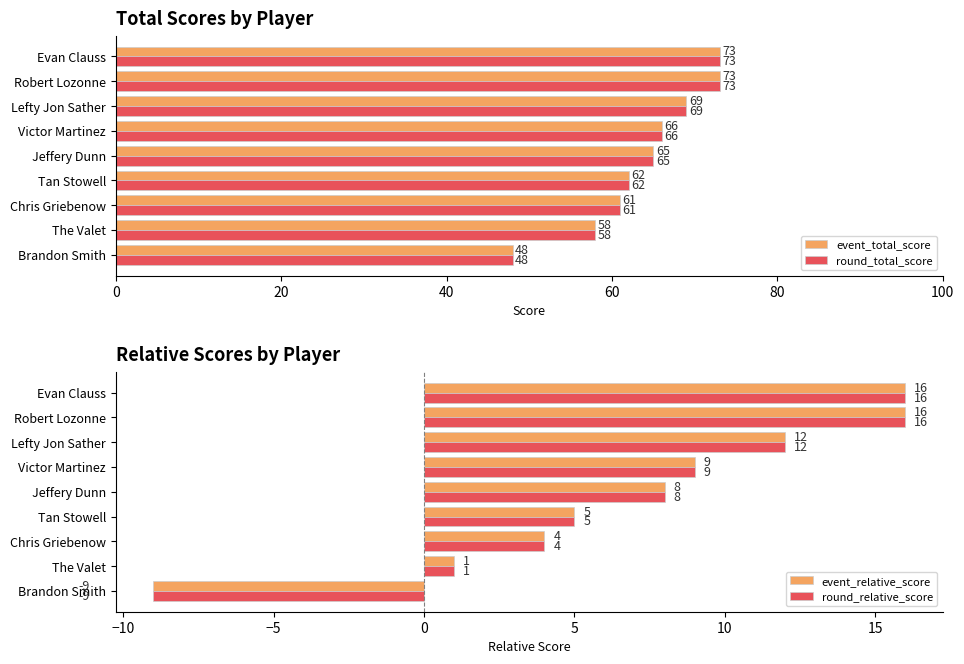

How many values in the round_total_score series exceed 65?

4